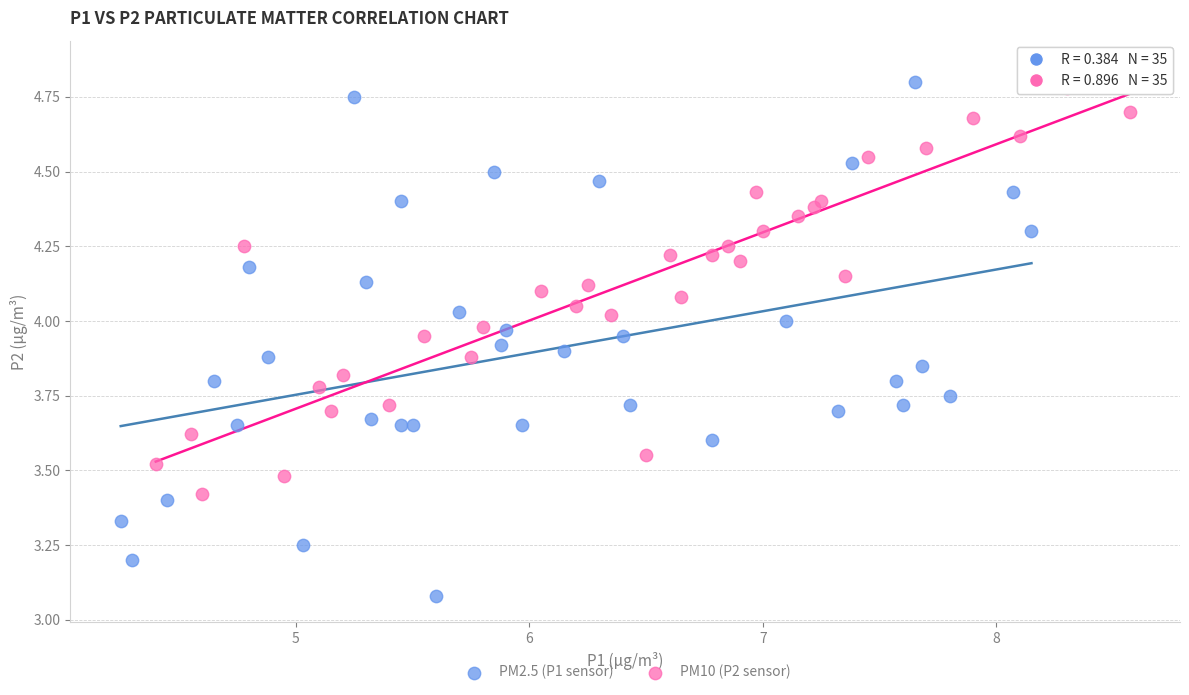

Which series reaches the minimum Y coordinate?

PM2.5 (P1 sensor)